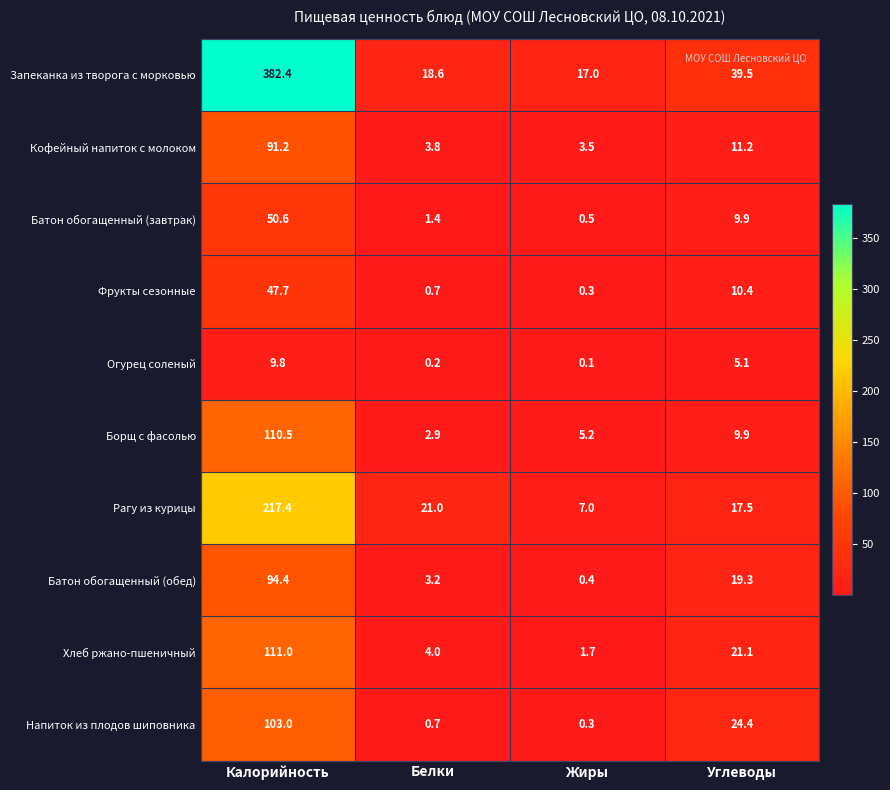

List the series in order of their peak value, highest first.

Запеканка из творога с морковью, Рагу из курицы, Хлеб ржано-пшеничный, Борщ с фасолью, Напиток из плодов шиповника, Батон обогащенный (обед), Кофейный напиток с молоком, Батон обогащенный (завтрак), Фрукты сезонные, Огурец соленый